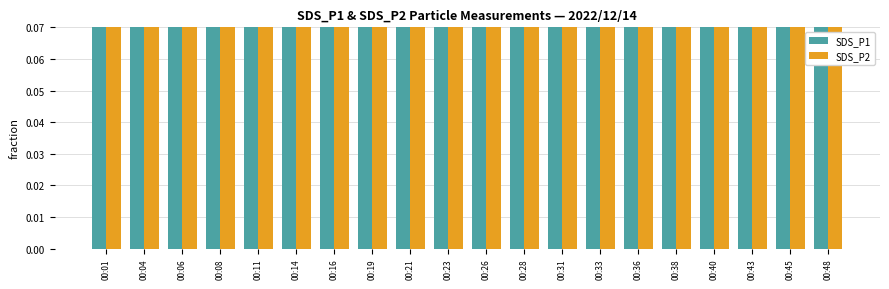

Where does the SDS_P1 series first go above 1?

00:06